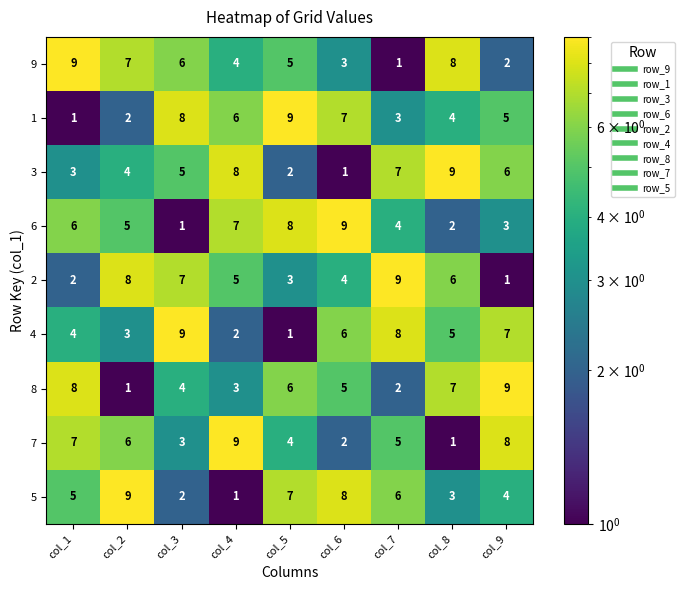

Rank the categories by 8 value from highest to lowest.

col_9, col_1, col_8, col_5, col_6, col_3, col_4, col_7, col_2